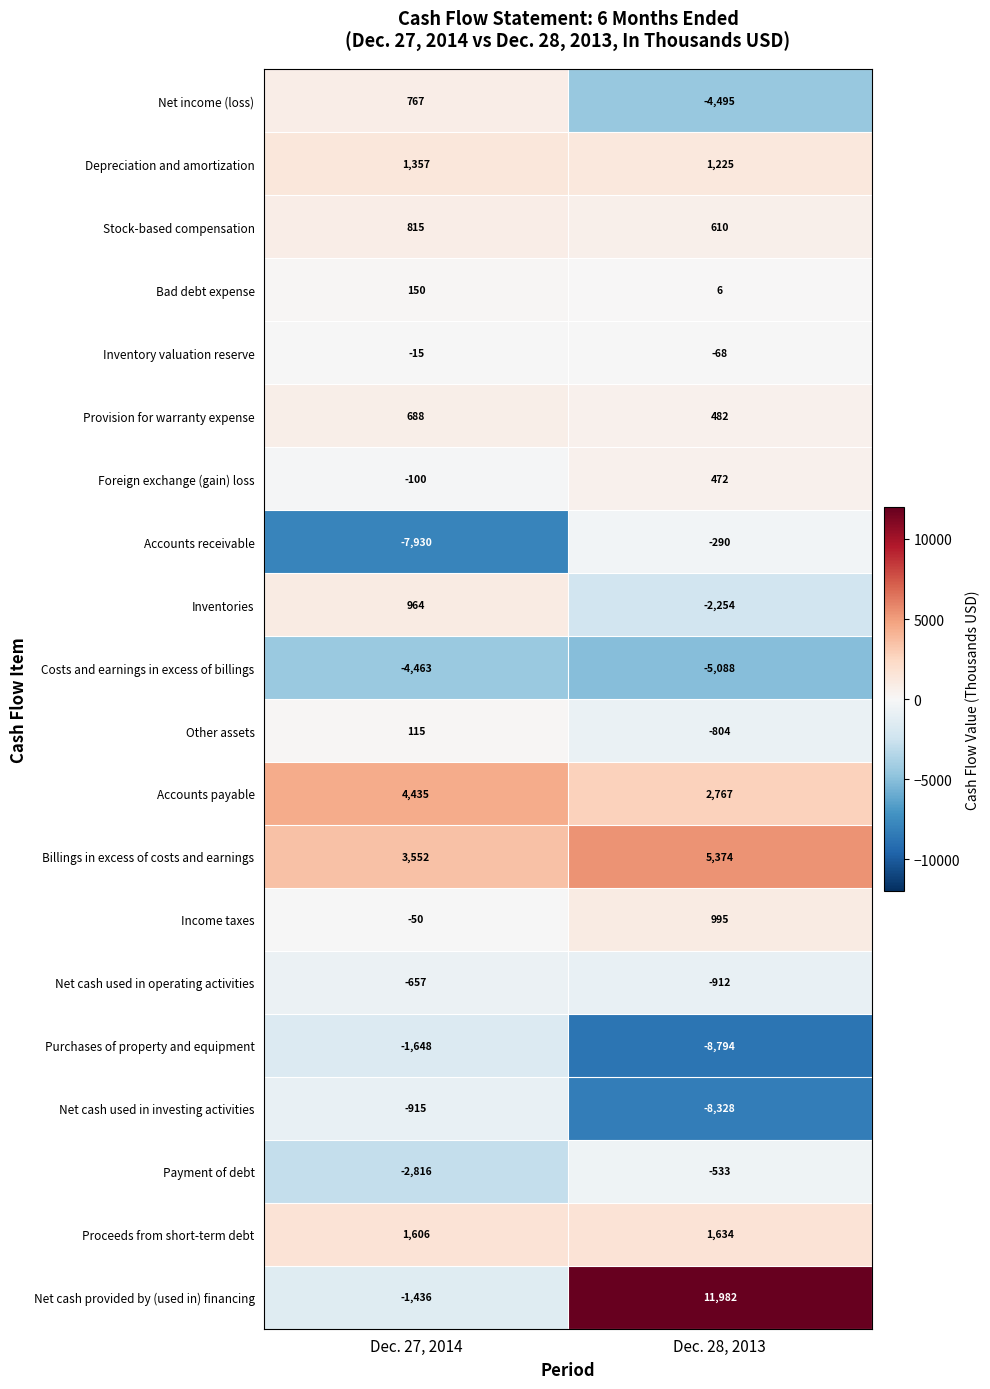

Is it true that Proceeds from short-term debt equals 625 at Dec. 27, 2014?

False